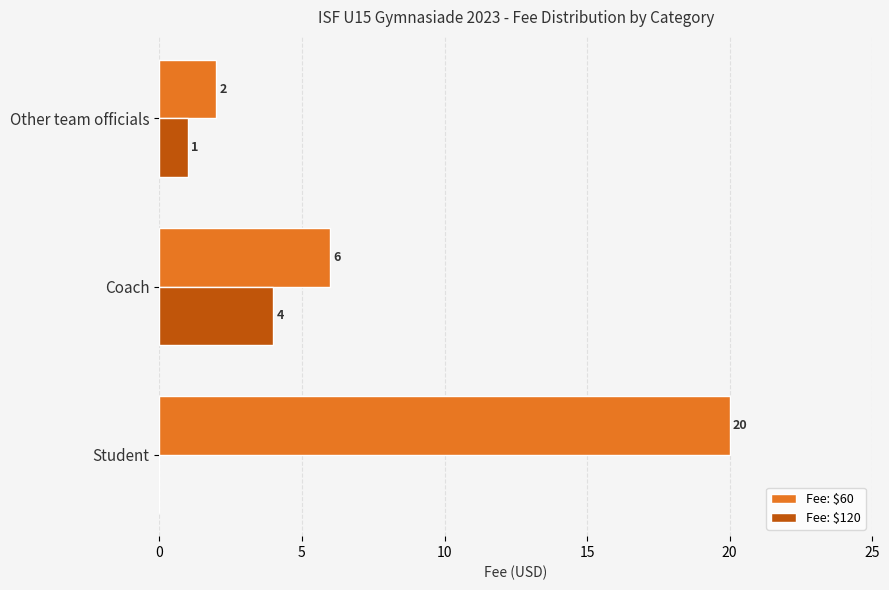

How many distinct data groups are displayed?

2